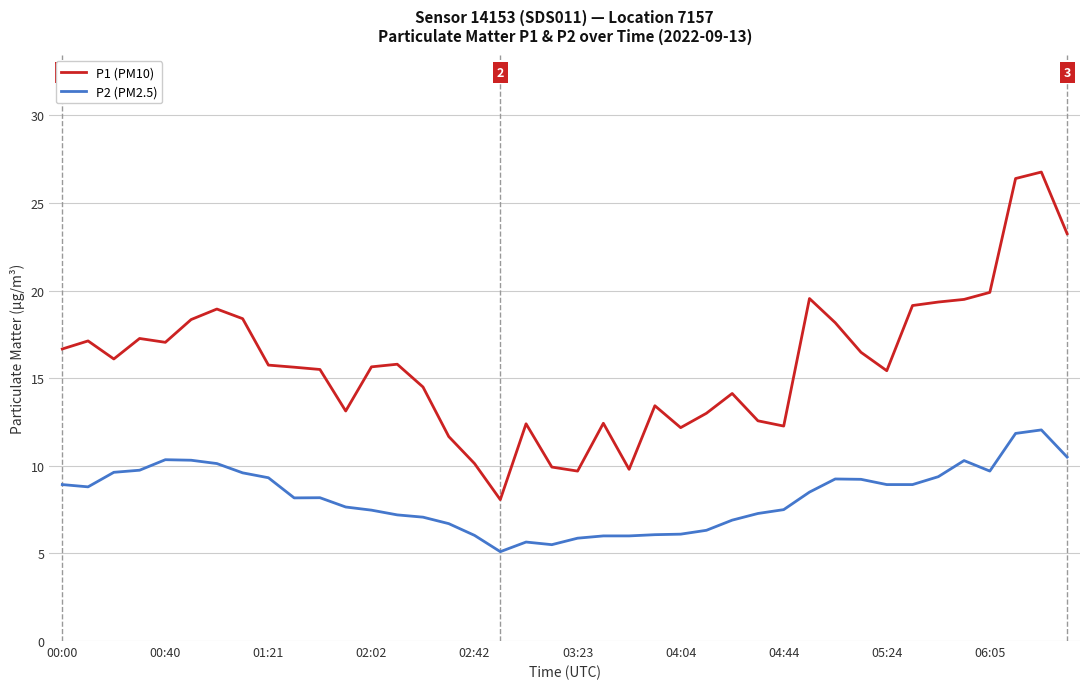

Rank the series by their average value, from highest to lowest.

P1 (PM10), P2 (PM2.5)